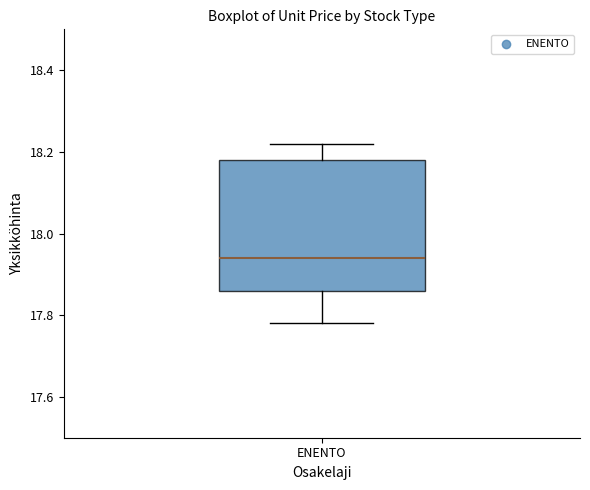

Transcribe this box plot: give where the median line is, the range the box spans, and where the two whiskers end, as read against the y-axis. The values are not printed on the chart, so give them approximately, as read against the axis.

median 17.94, box 17.86 to 18.18, whiskers 17.78 to 18.22